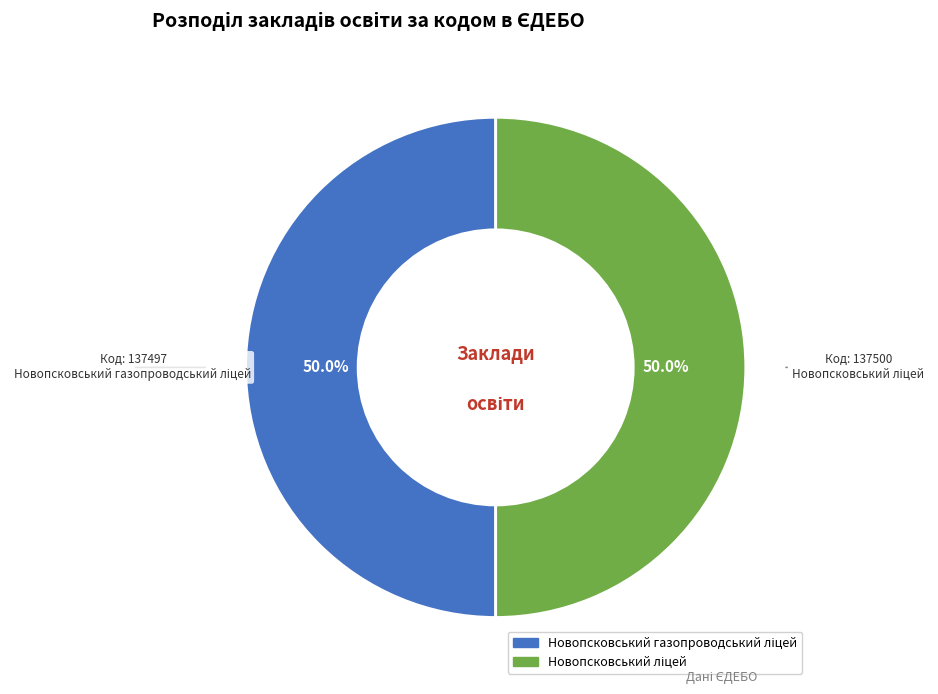

Is it true that Новопсковський ліцей is 50% of the pie?

True